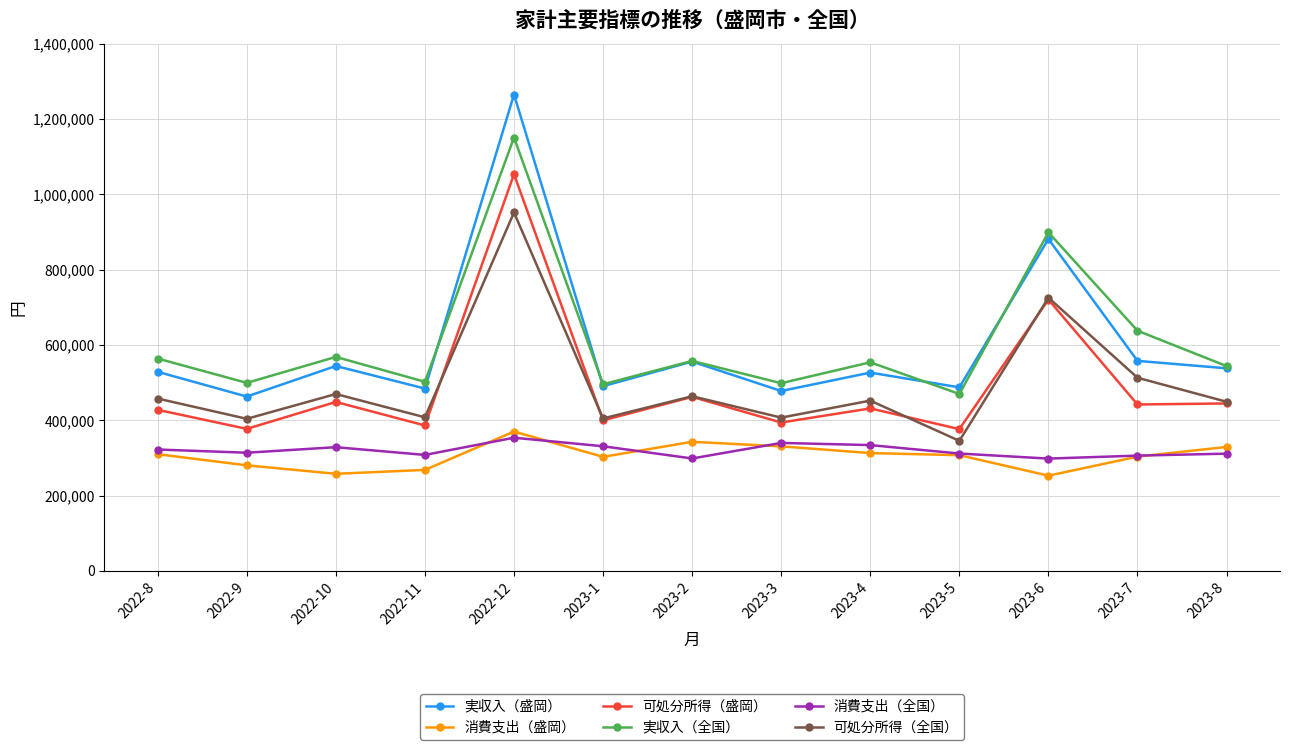

Which label corresponds to the largest value in the chart?

2022-12